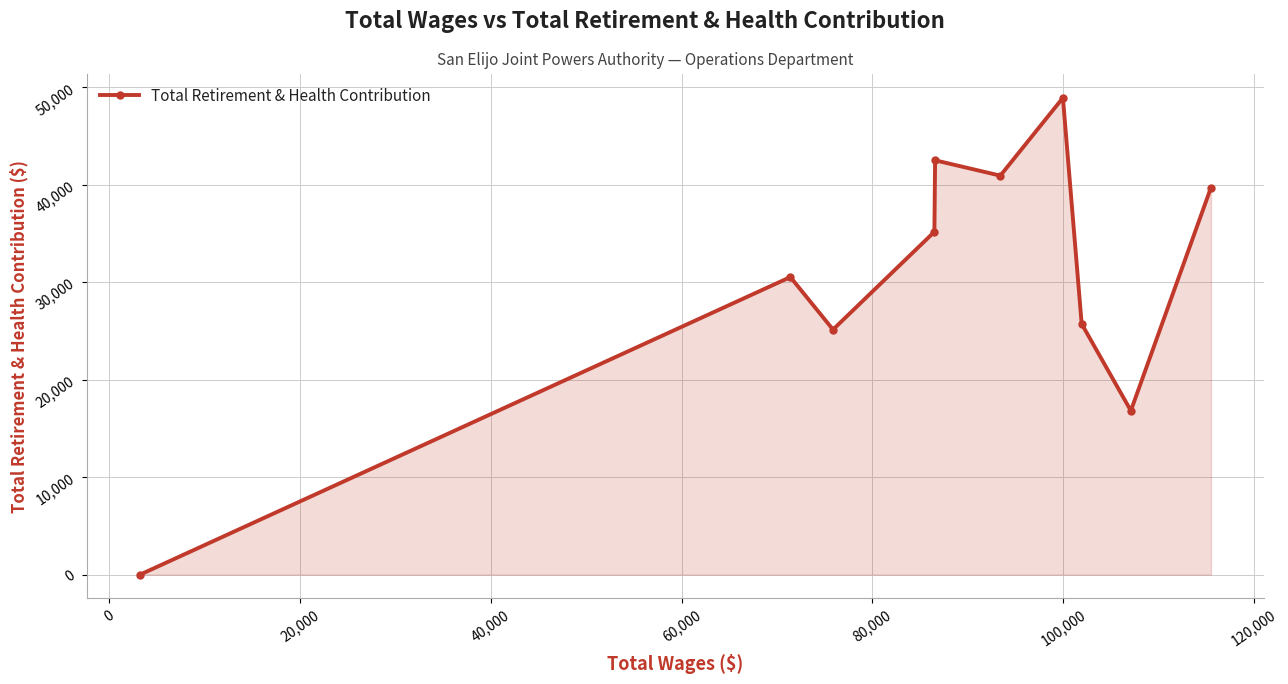

What is the maximum value shown in the chart?

48928